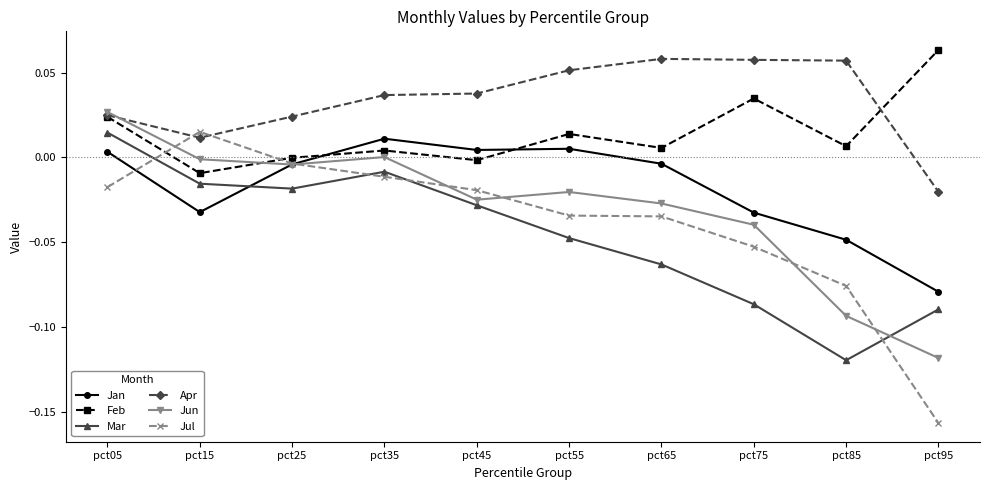

Which series ends up on top after the final intersection of Mar and Jul?

Mar